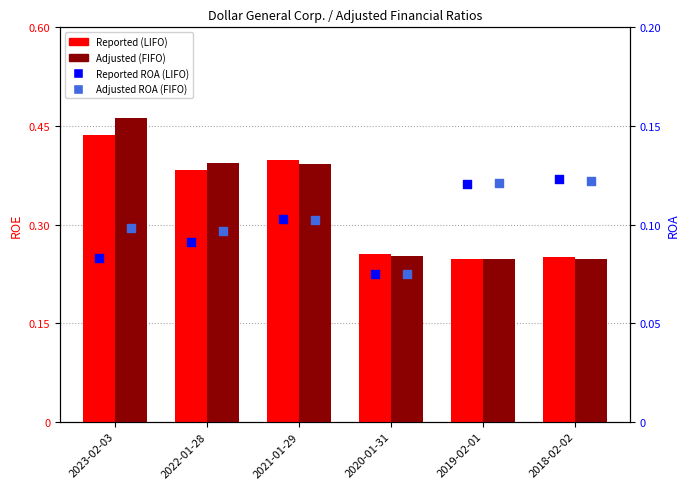

What is the total value across all series at 2023-02-03?

1.1